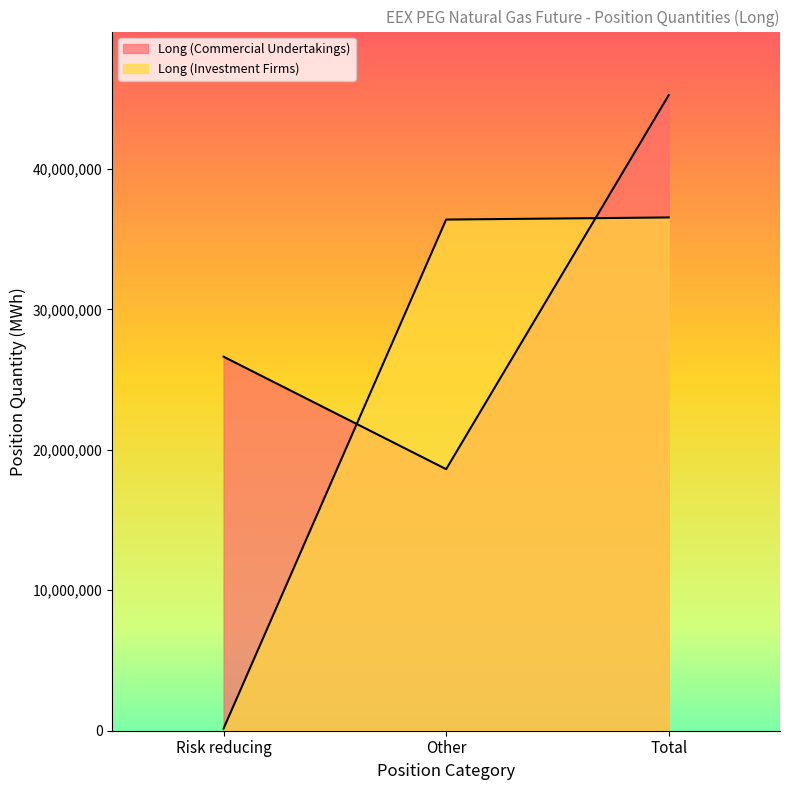

At which label does Long (Investment Firms) reach its peak?

Total